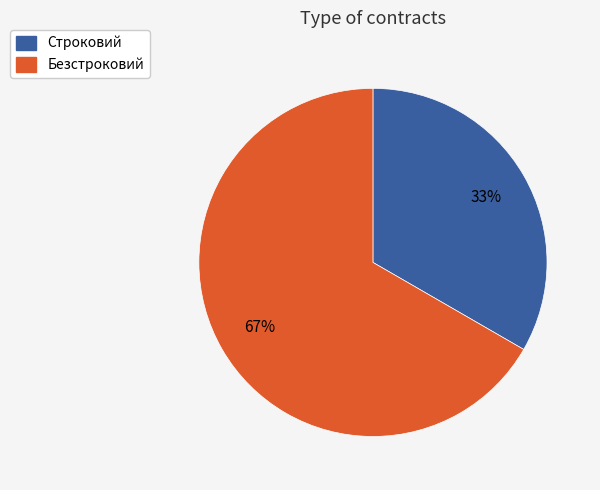

To the nearest percent, what is the combined percentage of Безстроковий and Строковий?

100%